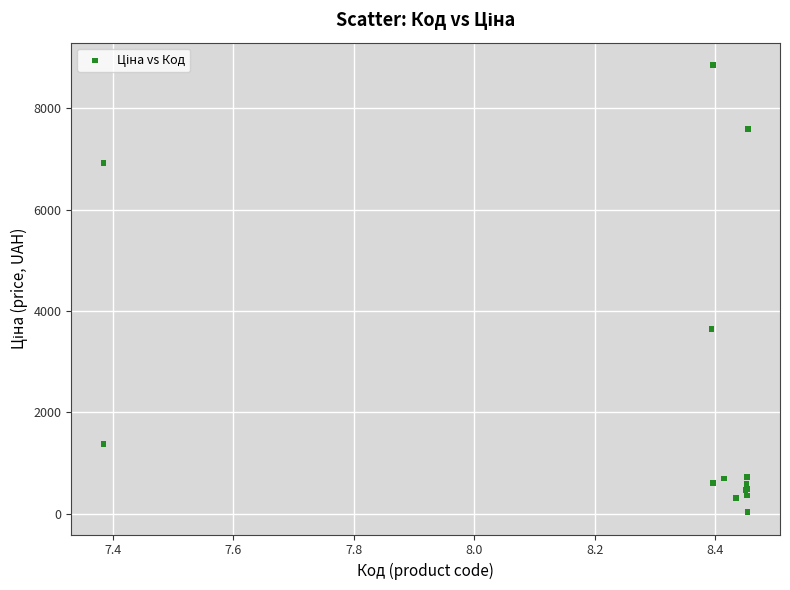

What Y value in the scatter plot is closest to 4444?

3646.5